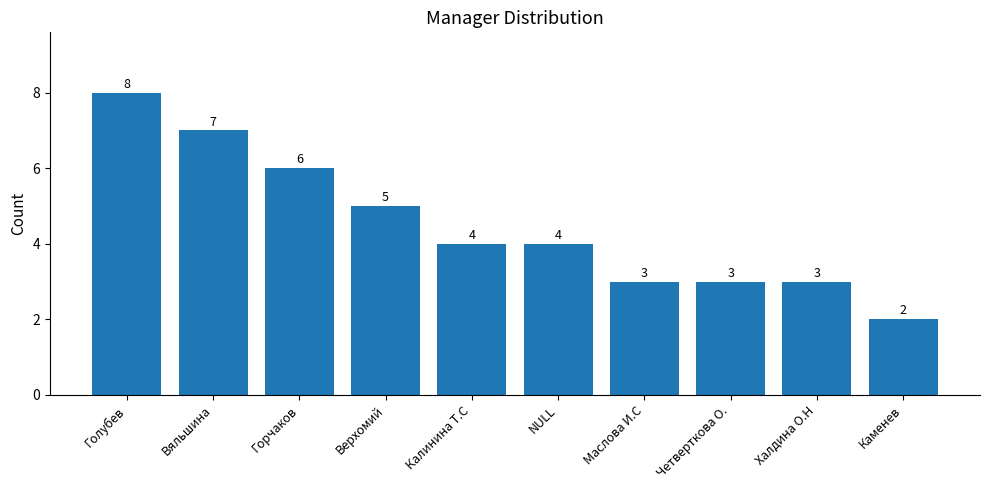

At which label does the data first exceed 4?

Голубев